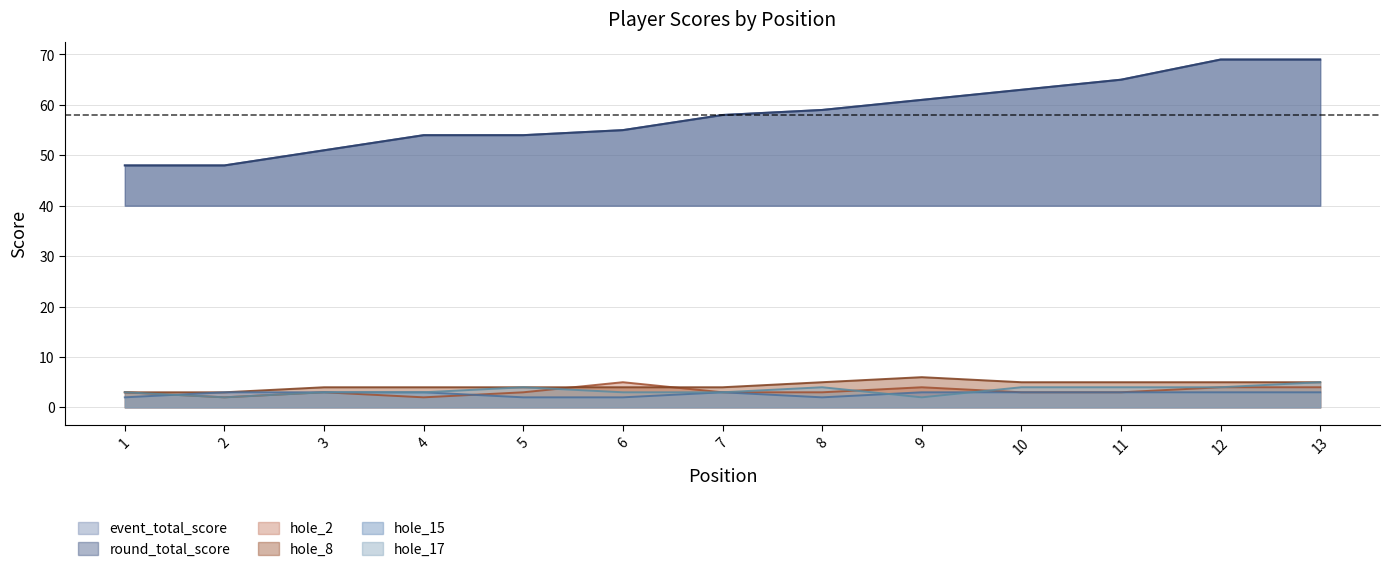

What are all the series names shown in the legend?

event_total_score, round_total_score, hole_2, hole_8, hole_15, hole_17